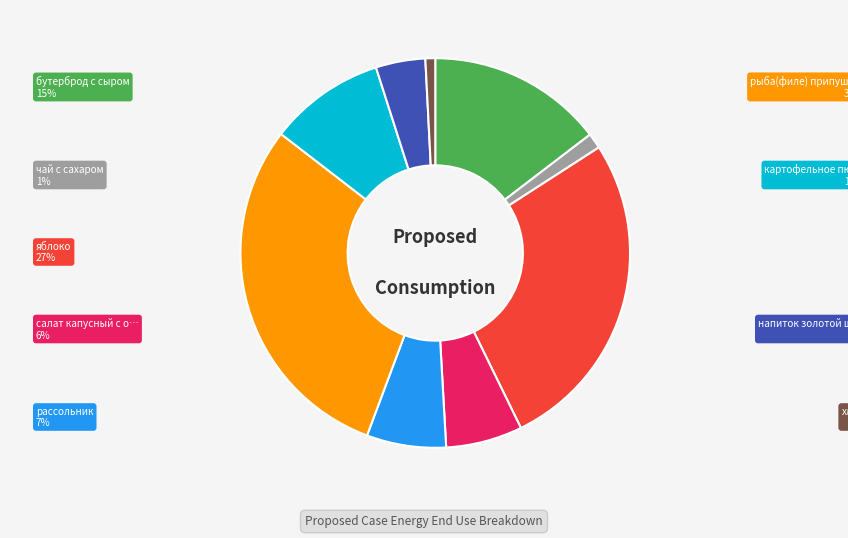

Is there any slice that represents more than half of the pie?

No